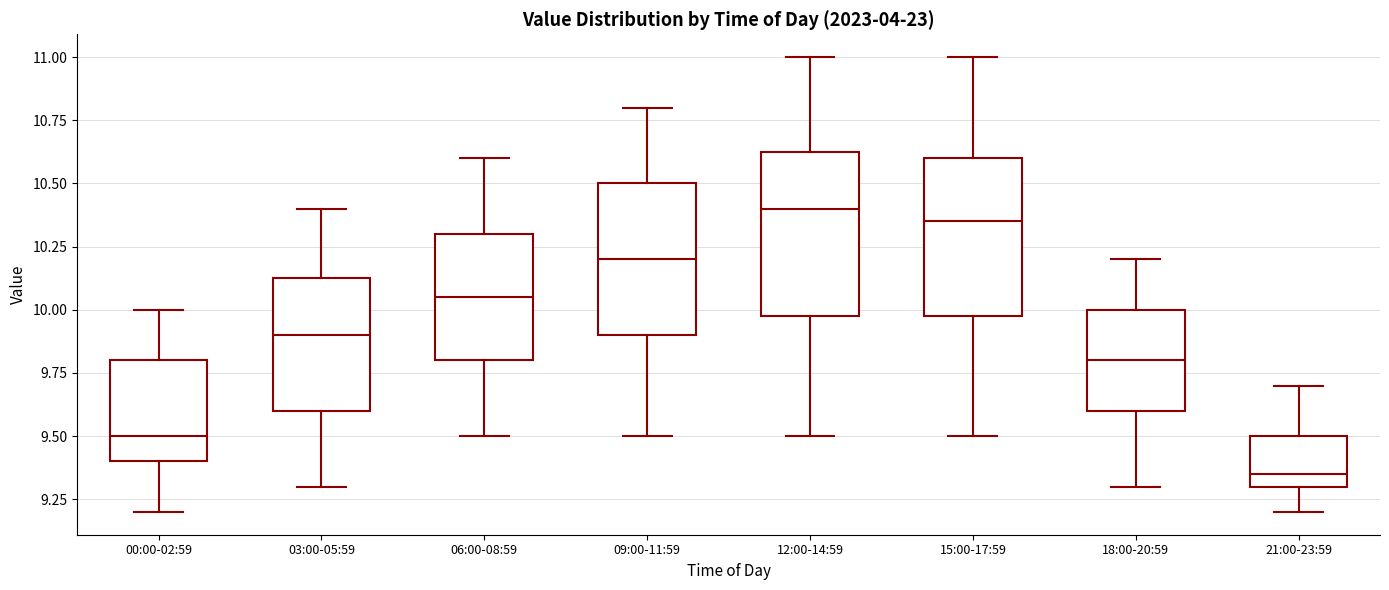

Where does the upper whisker of the box for 18:00-20:59 end on the y-axis? The values are not printed on the chart, so give them approximately, as read against the axis.

10.20